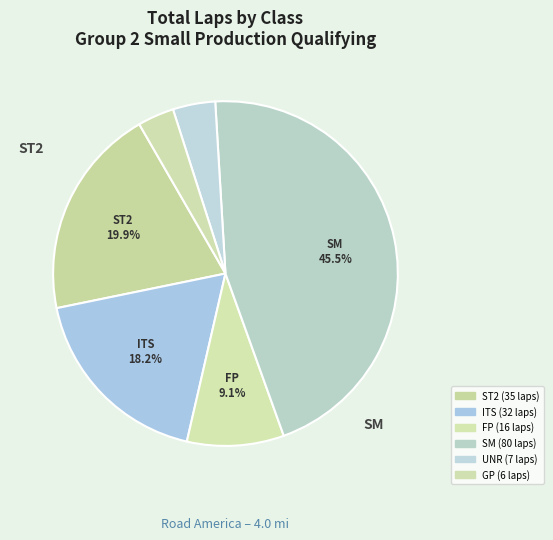

Does SM represent more than half of the total?

No